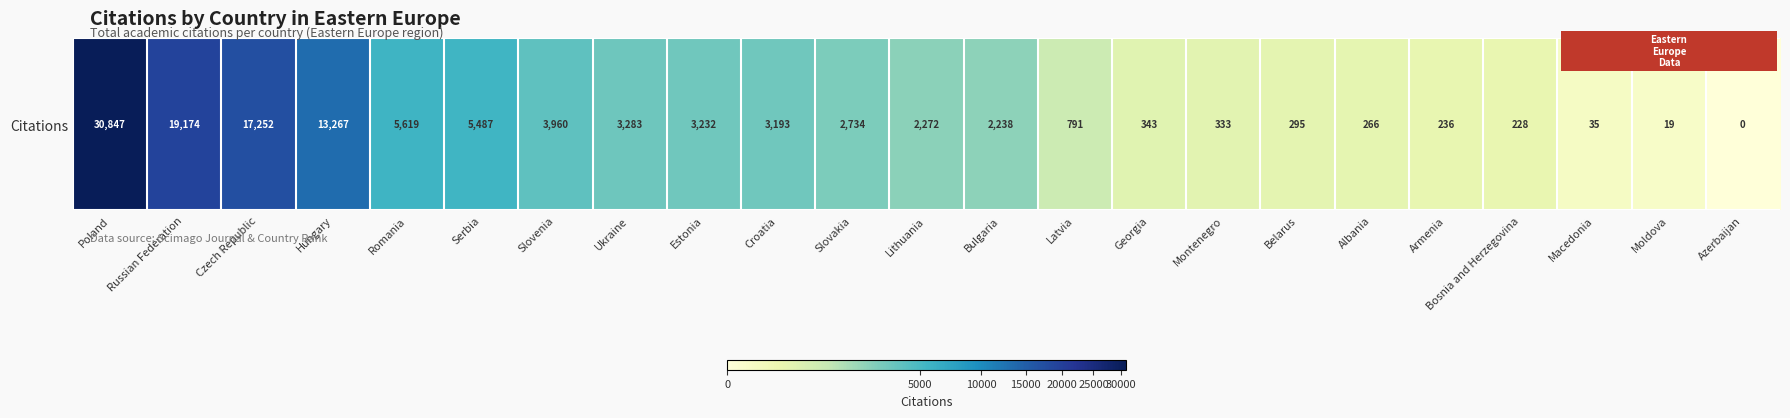

Reading left to right, extract all data points from this chart.

Poland=30847	Russian Federation=19174	Czech Republic=17252	Hungary=13267	Romania=5619	Serbia=5487	Slovenia=3960	Ukraine=3283	Estonia=3232	Croatia=3193	Slovakia=2734	Lithuania=2272	Bulgaria=2238	Latvia=791	Georgia=343	Montenegro=333	Belarus=295	Albania=266	Armenia=236	Bosnia and Herzegovina=228	Macedonia=35	Moldova=19	Azerbaijan=0